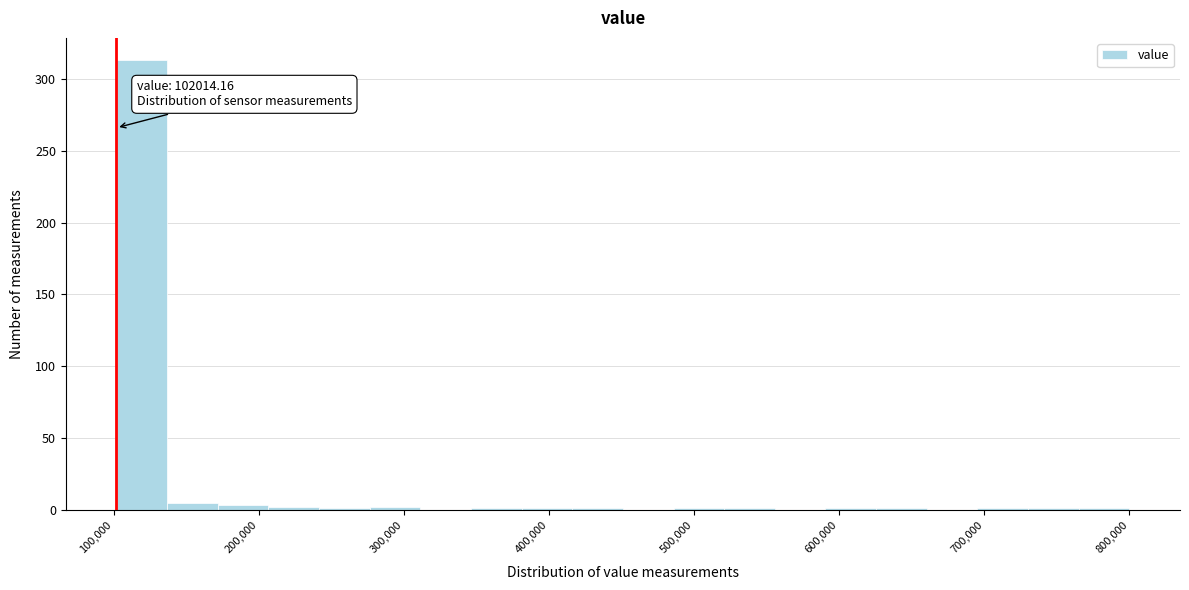

Read against the x-axis, roughly where is the centre of the tallest bar?

120000